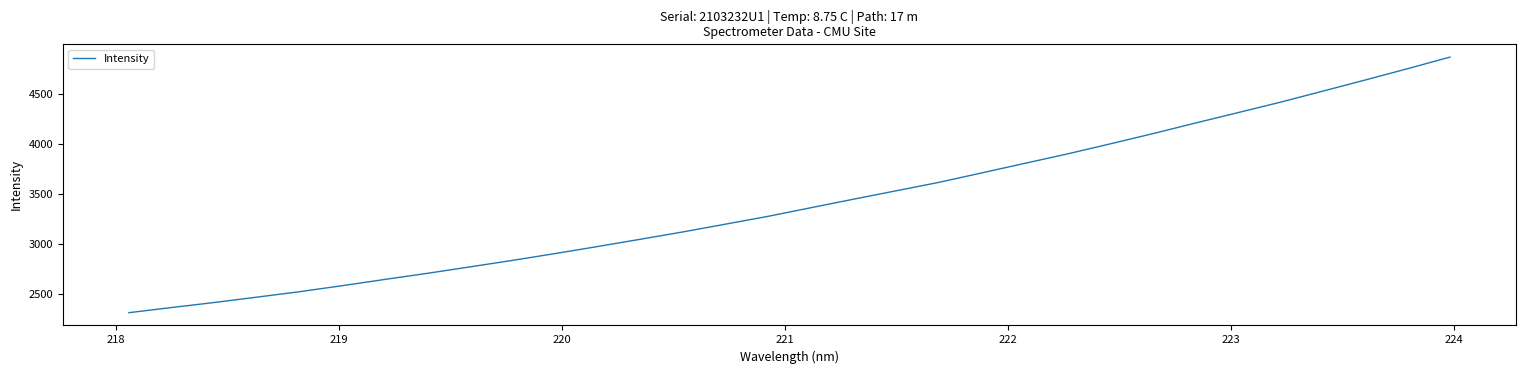

What is the minimum value shown in the chart?

2316.8